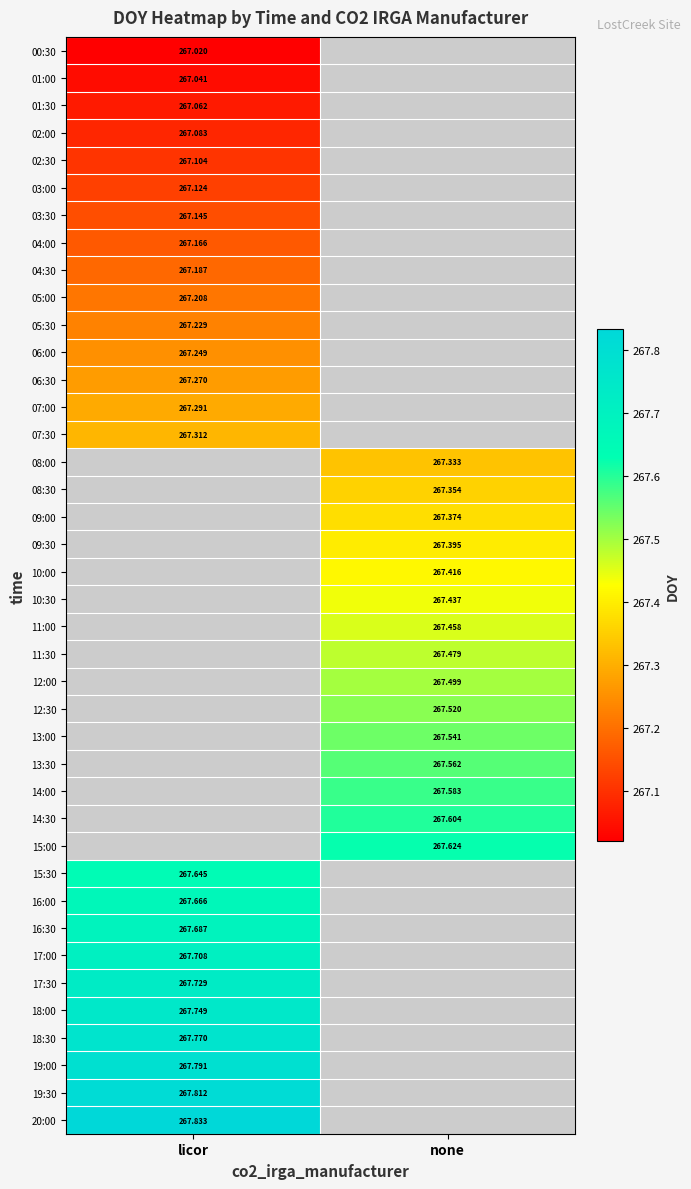

Is the value of 17:30 at none greater than the value of 12:30 at none?

No